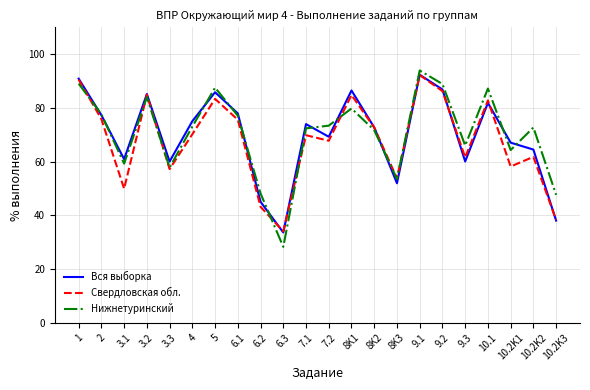

What is the maximum value shown in the chart?

93.9